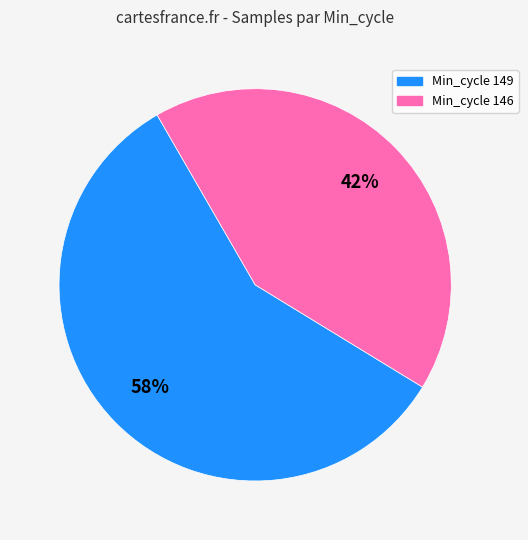

Does any single category account for the majority?

Yes